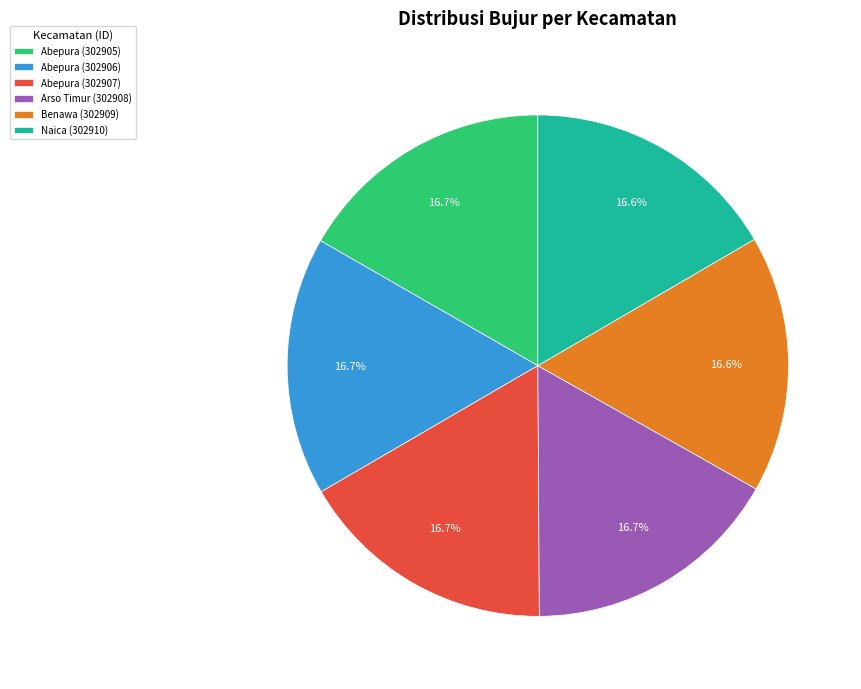

To the nearest percent, what is the average slice percentage?

17%